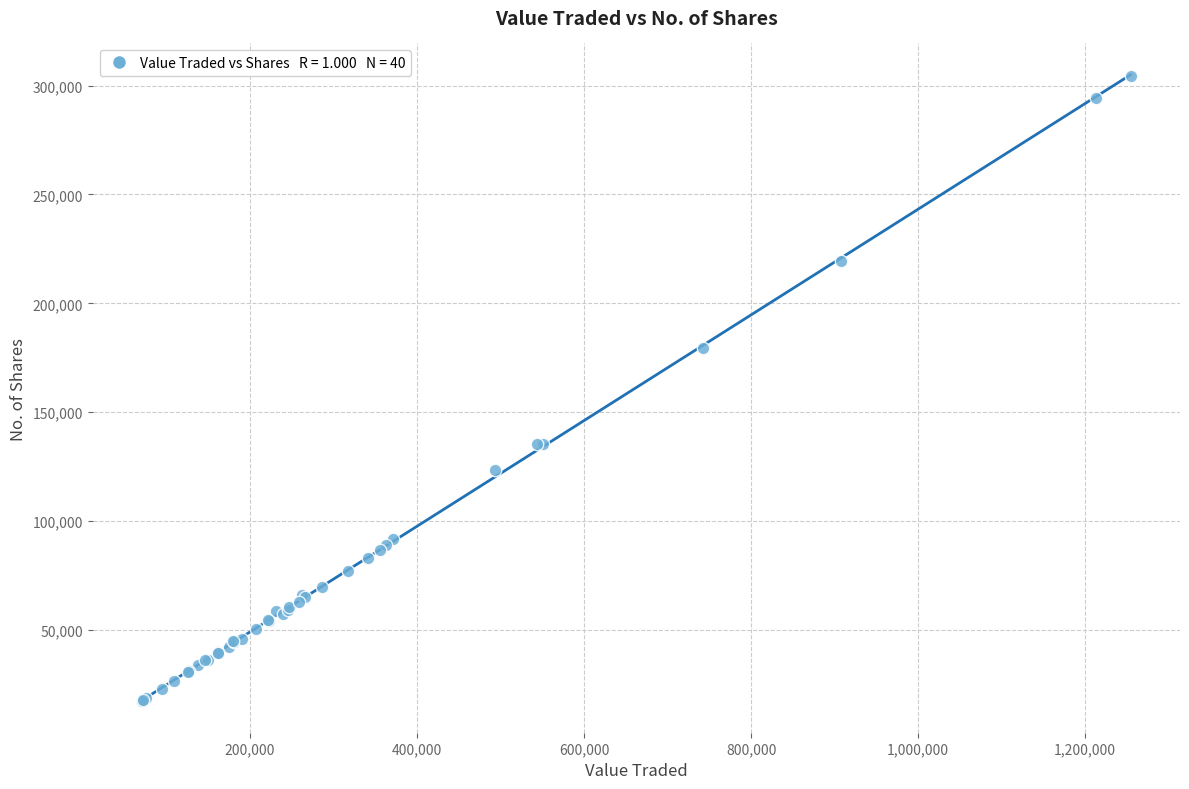

What Y value in the scatter plot is closest to 160763?

179652